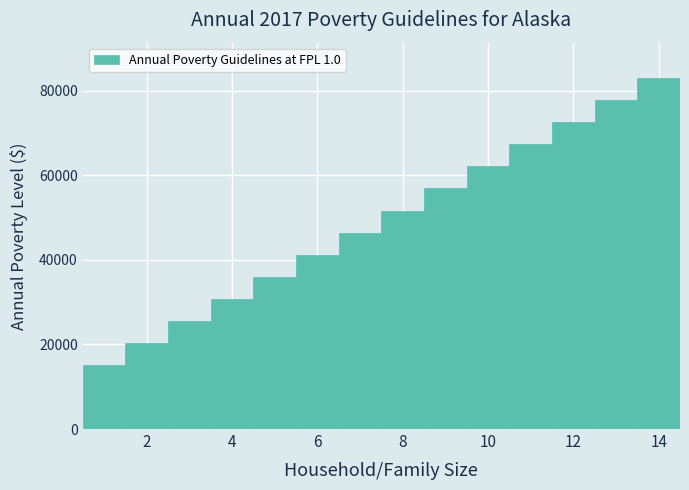

Reading left to right, list every bar in this chart as the range it spans on the x-axis followed by its height. Neither the bar edges nor the heights are printed on the chart, so give them approximately, as read against the axes.

0.5 to 1.5: 16000
1.5 to 2.5: 20000
2.5 to 3.5: 26000
3.5 to 4.5: 30000
4.5 to 5.5: 36000
5.5 to 6.5: 42000
6.5 to 7.5: 46000
7.5 to 8.5: 52000
8.5 to 9.5: 56000
9.5 to 10.5: 62000
10.5 to 11.5: 68000
11.5 to 12.5: 72000
12.5 to 13.5: 78000
13.5 to 14.5: 84000